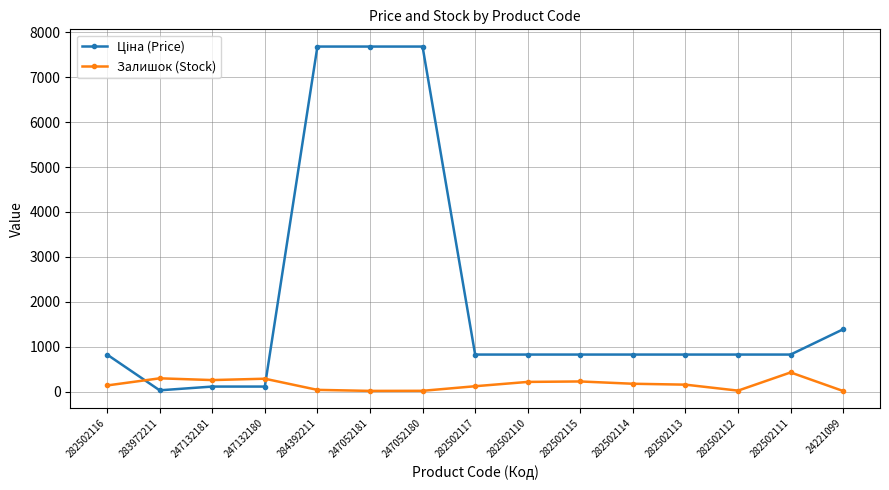

True or false: Залишок (Stock) has more than 2 points higher than both neighbors.

True